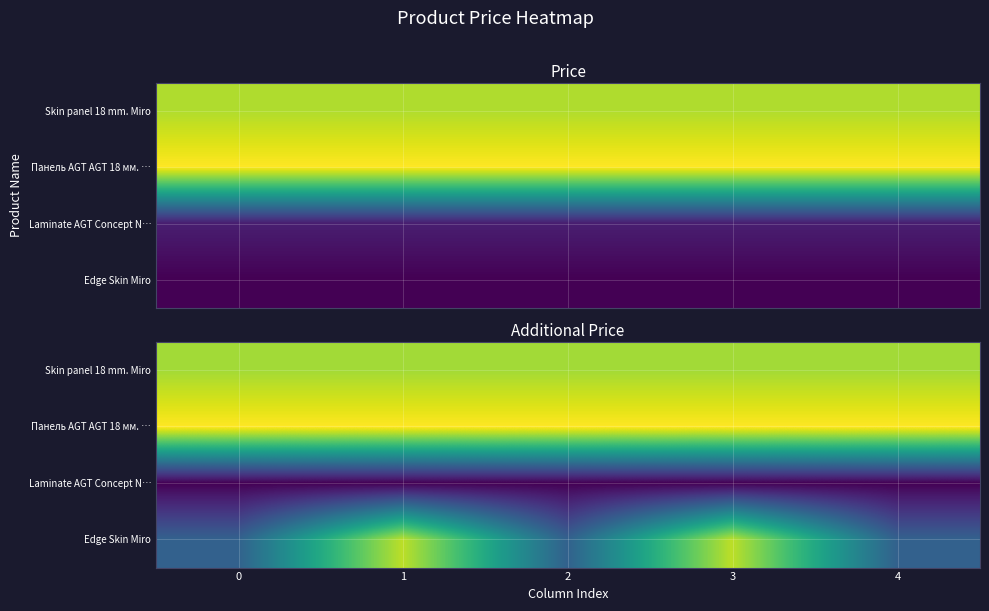

At how many categories does at least one series exceed 5376?

5